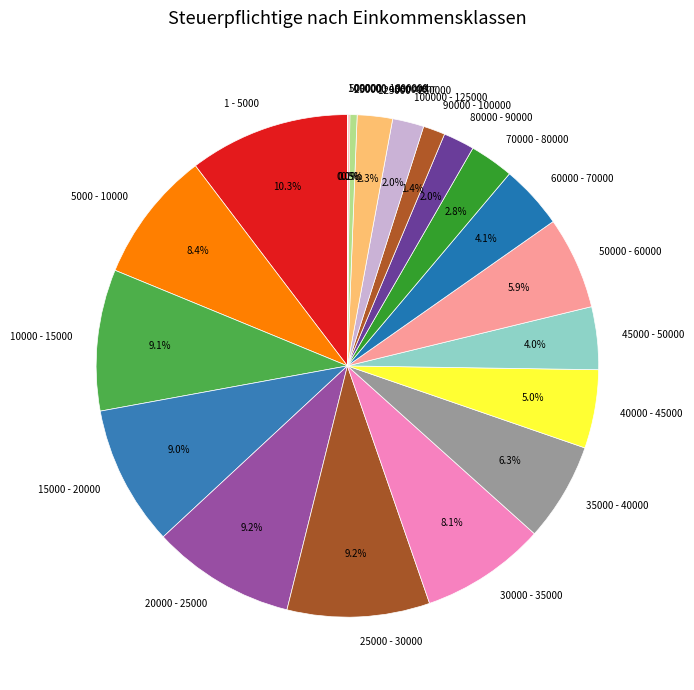

What percentage is the 100000 - 125000 slice, to the nearest percent?

2%